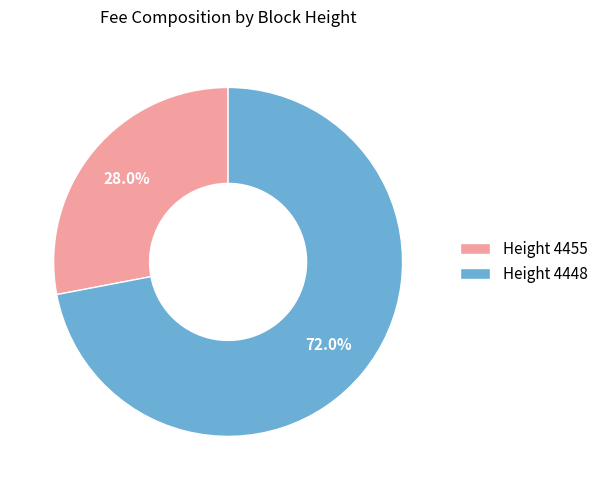

How much of the chart is everything except Height 4448?

28.0%